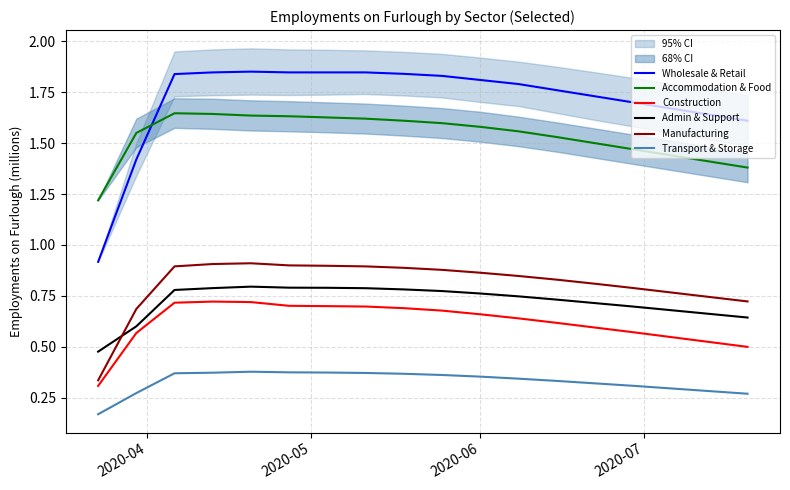

True or false: Manufacturing and Accommodation & Food cross at least once.

False